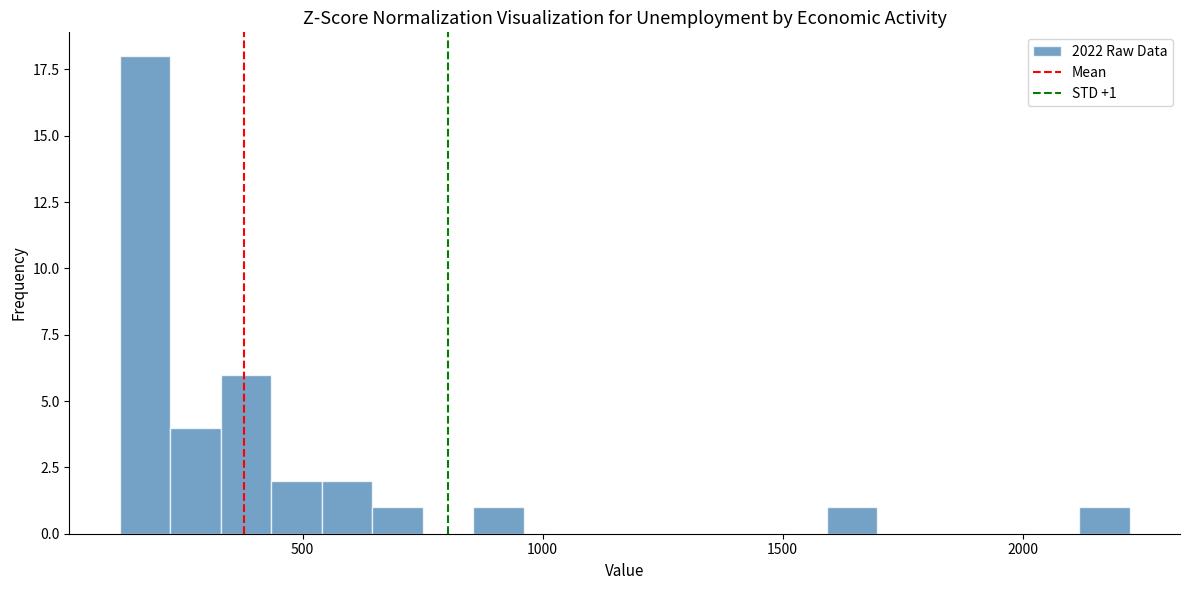

Read against the x-axis, roughly where is the centre of the tallest bar?

150